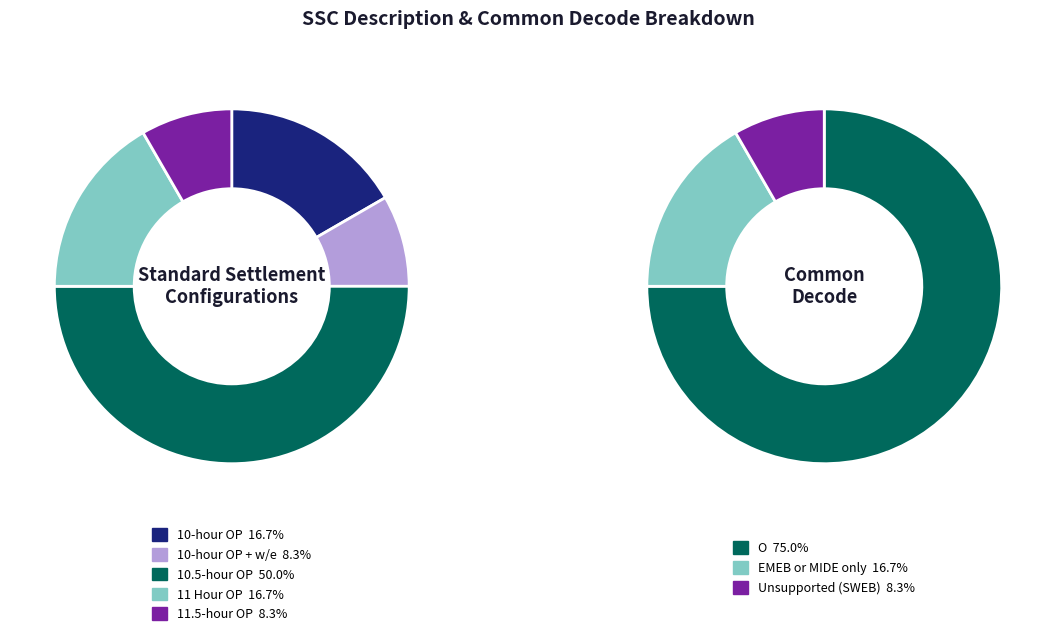

Count the number of slices in the pie.

5